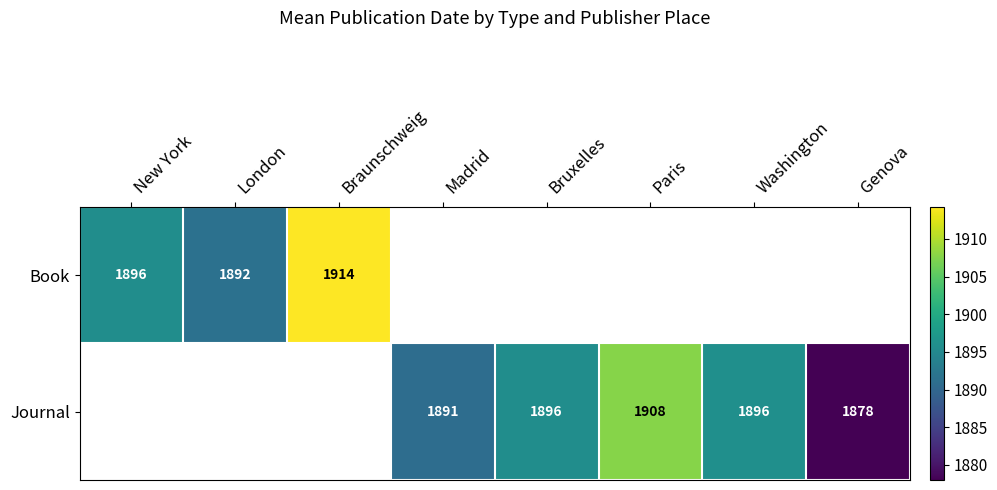

Which category has the lowest value in the Book series?

London